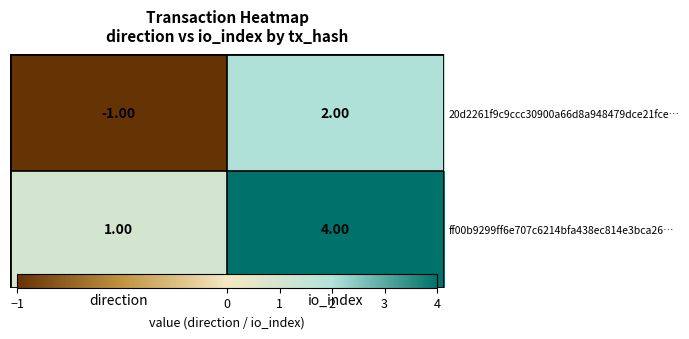

What is the sum of all ff00b9299ff6e707c6214bfa438ec814e3bca26… values?

5